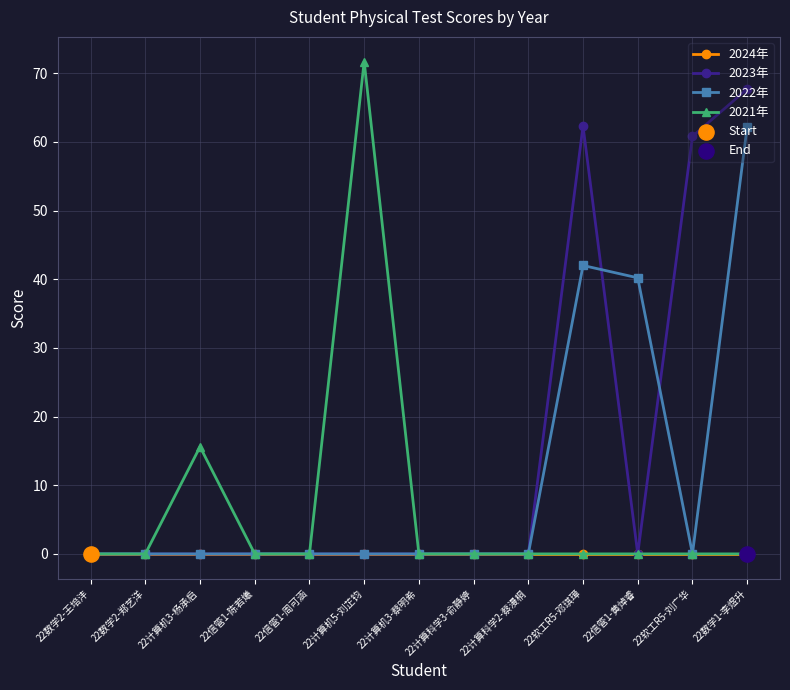

Which series has the largest total across all categories?

2023年